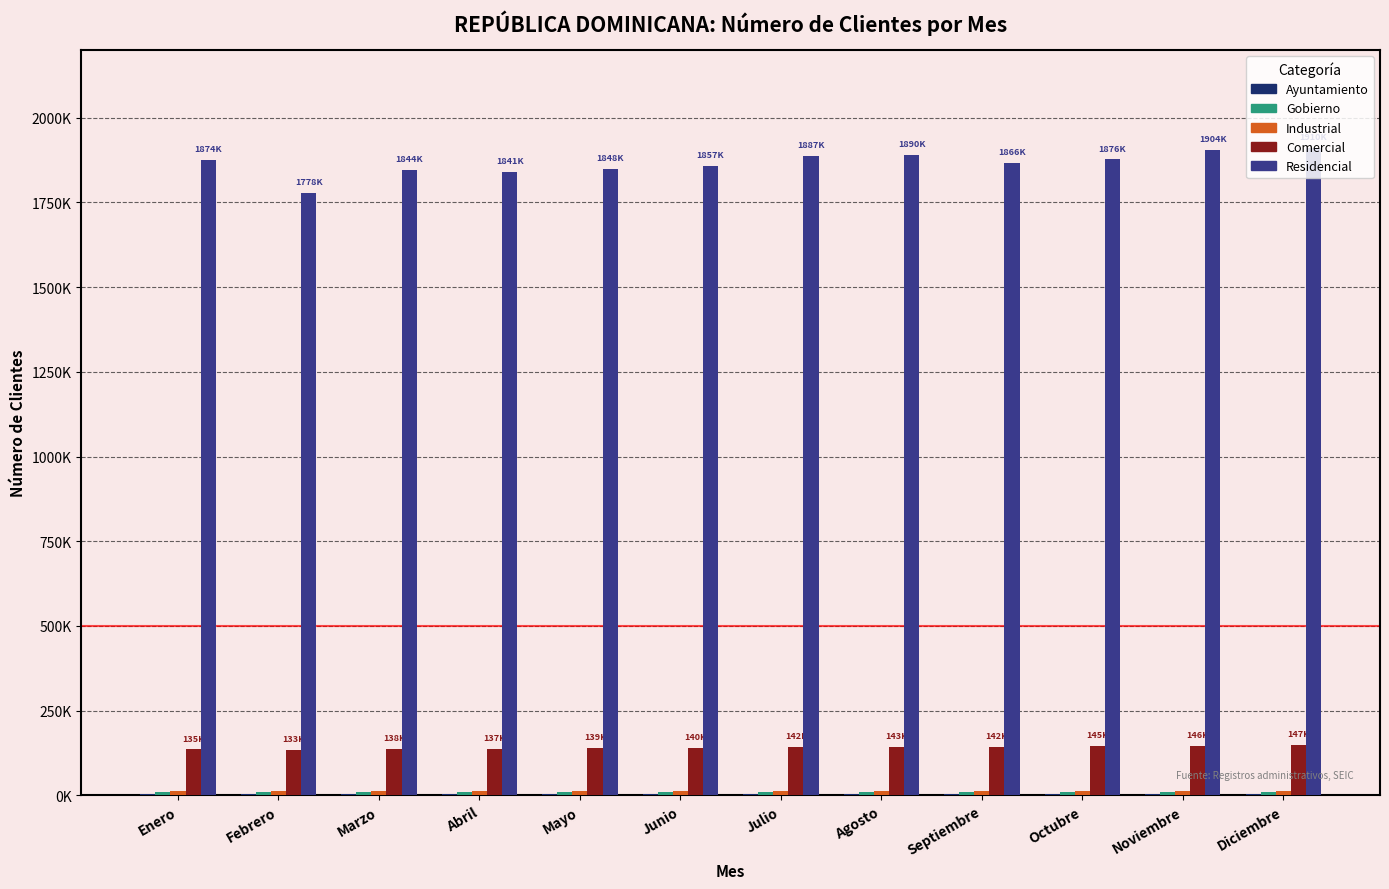

True or false: Industrial has a value of 11980 at Abril.

True